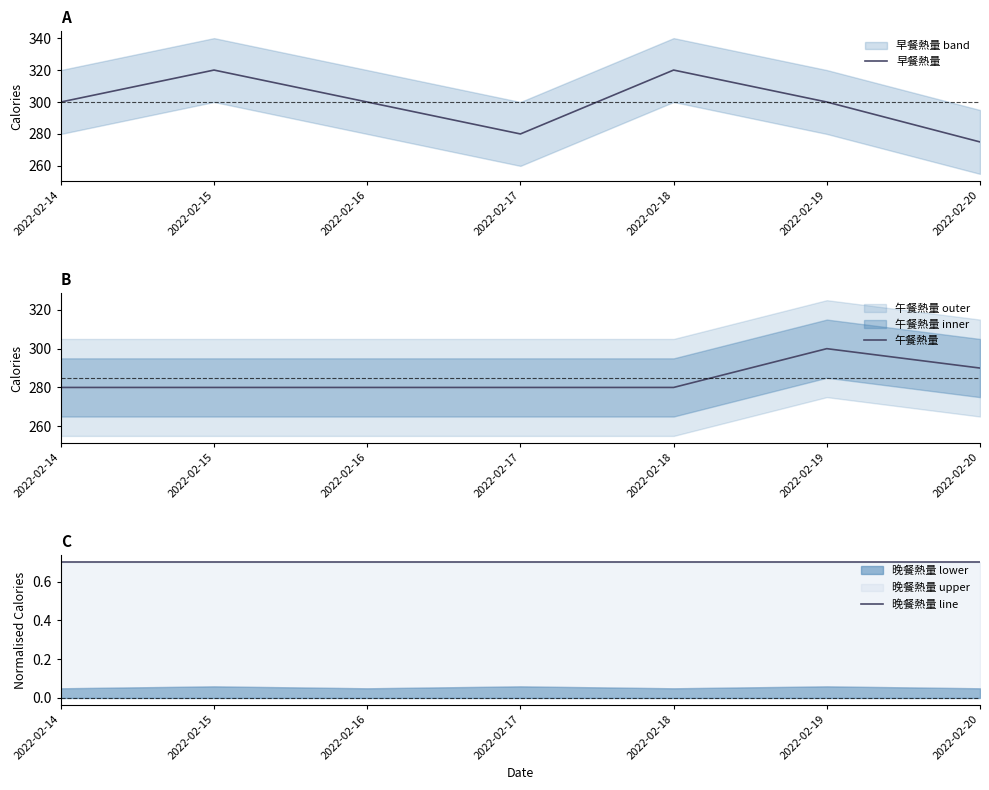

What is the difference between the maximum and minimum values in the 早餐熱量 series?

45